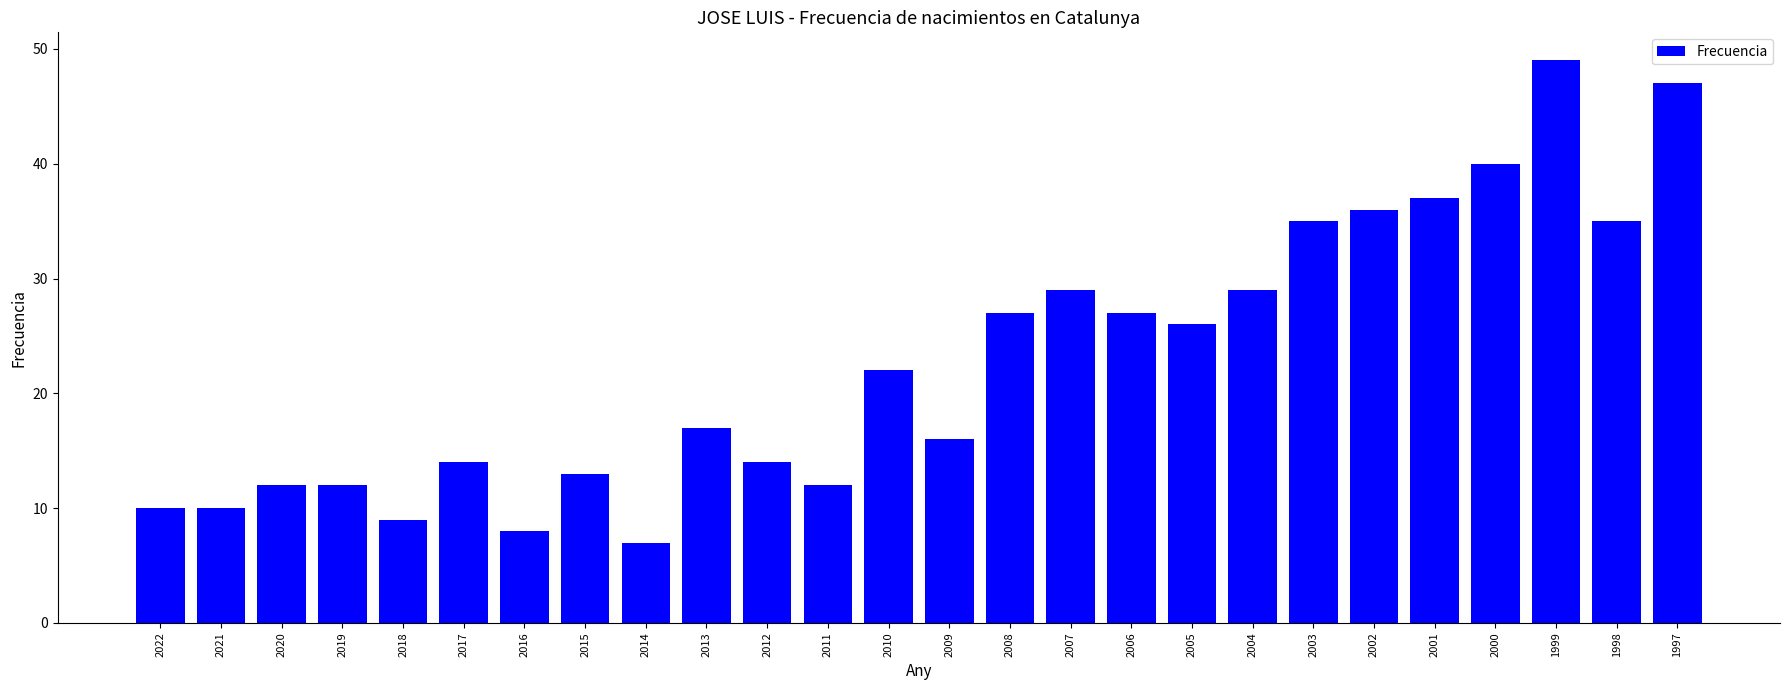

What is the minimum value shown in the chart?

7